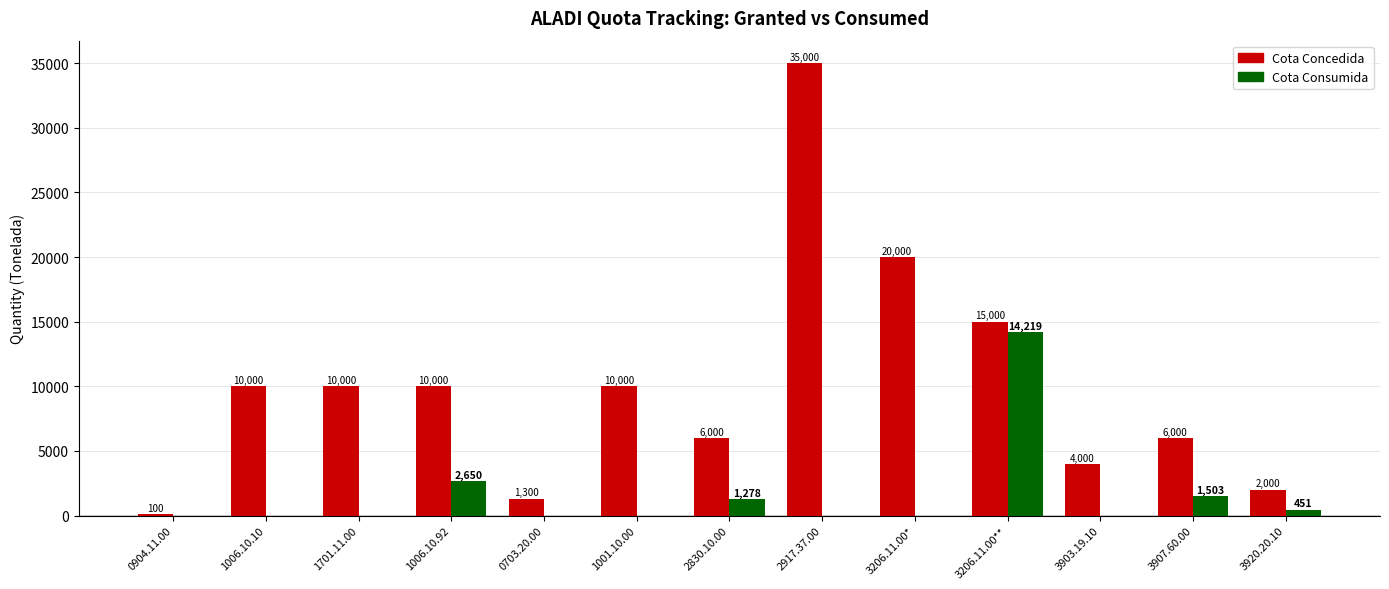

What value does the Cota Concedida series have at 0904.11.00, to the nearest 100?

100